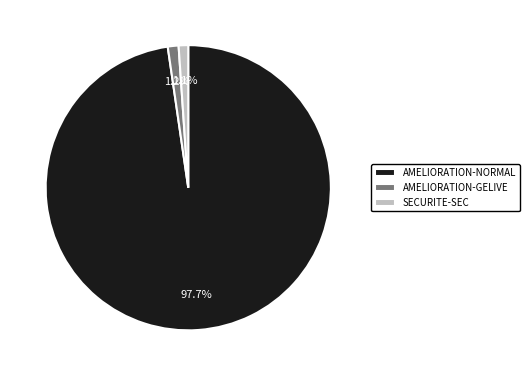

Does any single category account for the majority?

Yes